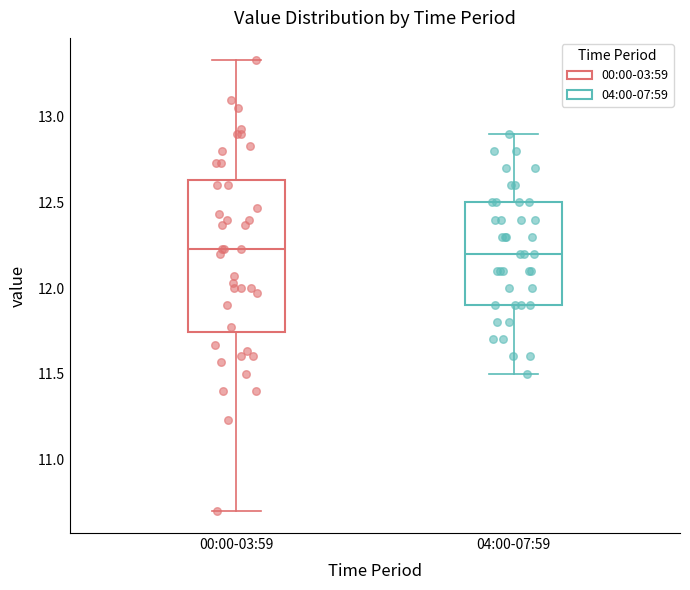

Reading left to right, transcribe this box plot: for each box, give where its median line is, the range the box spans, and where its two whiskers end, as read against the y-axis. The values are not printed on the chart, so give them approximately, as read against the axis.

00:00-03:59: median 12.25, box 11.75 to 12.65, whiskers 10.70 to 13.35
04:00-07:59: median 12.20, box 11.90 to 12.50, whiskers 11.50 to 12.90